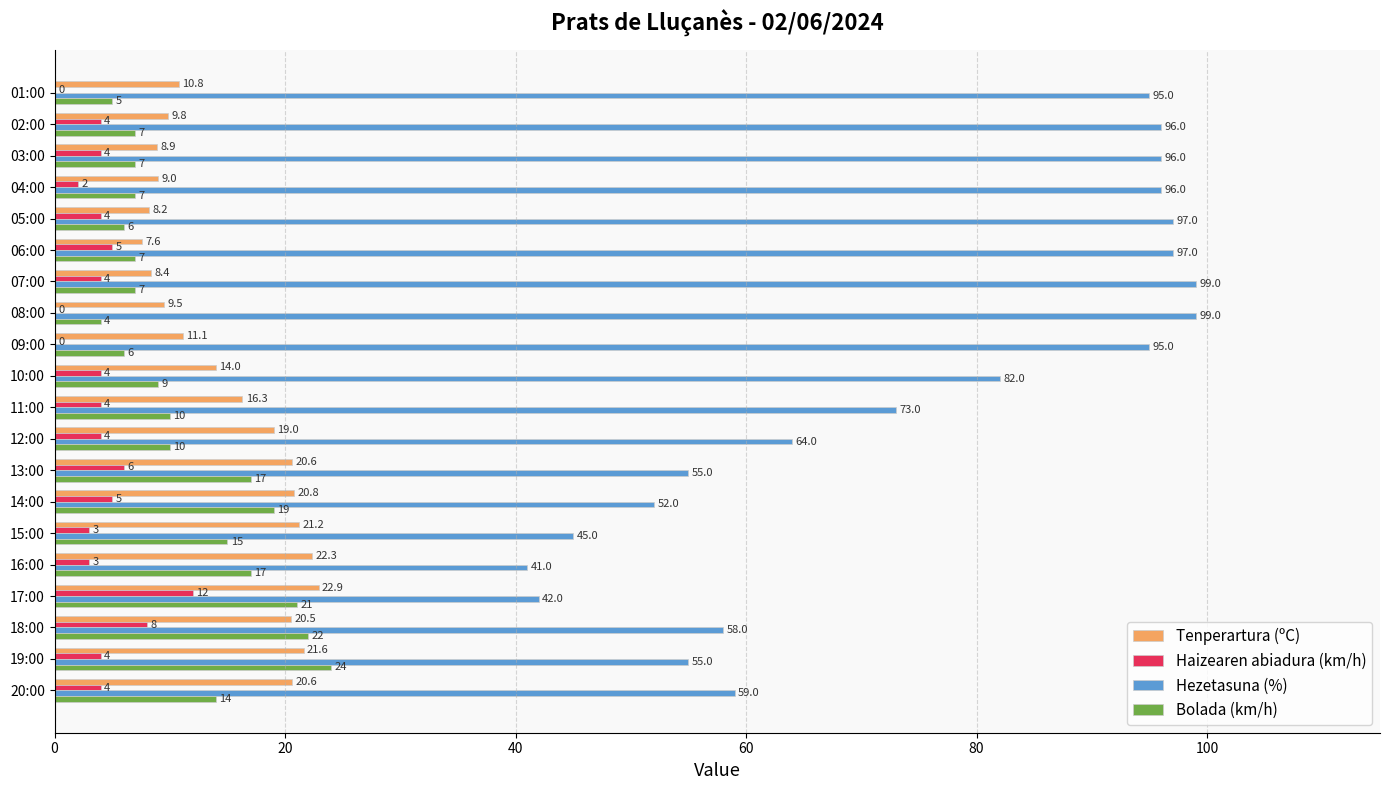

At which label is Hezetasuna (%) closest to 70?

11:00